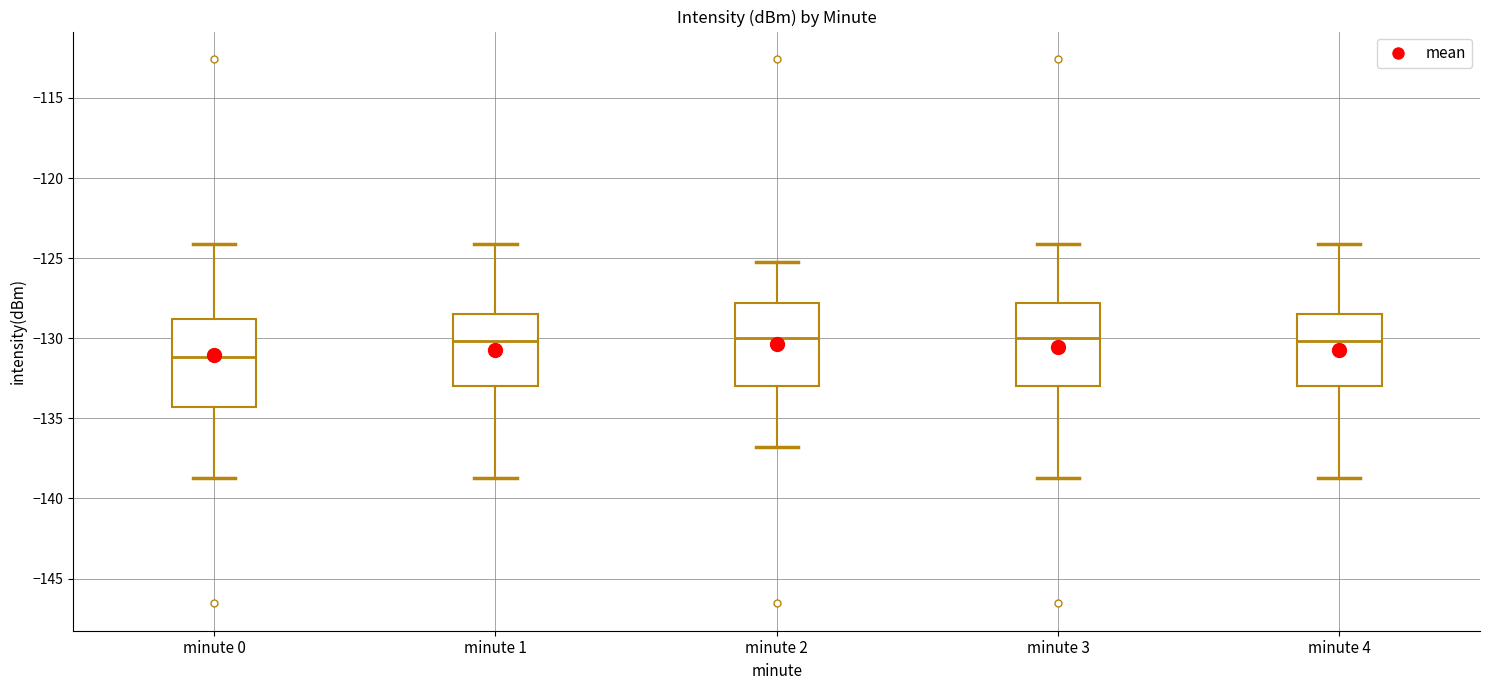

Reading left to right, transcribe this box plot: for each box, give where its median line is, the range the box spans, and where its two whiskers end, as read against the y-axis. The values are not printed on the chart, so give them approximately, as read against the axis.

minute 0: median -131.0, box -134.5 to -129.0, whiskers -138.5 to -124.0
minute 1: median -130.0, box -133.0 to -128.5, whiskers -138.5 to -124.0
minute 2: median -130.0, box -133.0 to -128.0, whiskers -137.0 to -125.0
minute 3: median -130.0, box -133.0 to -128.0, whiskers -138.5 to -124.0
minute 4: median -130.0, box -133.0 to -128.5, whiskers -138.5 to -124.0